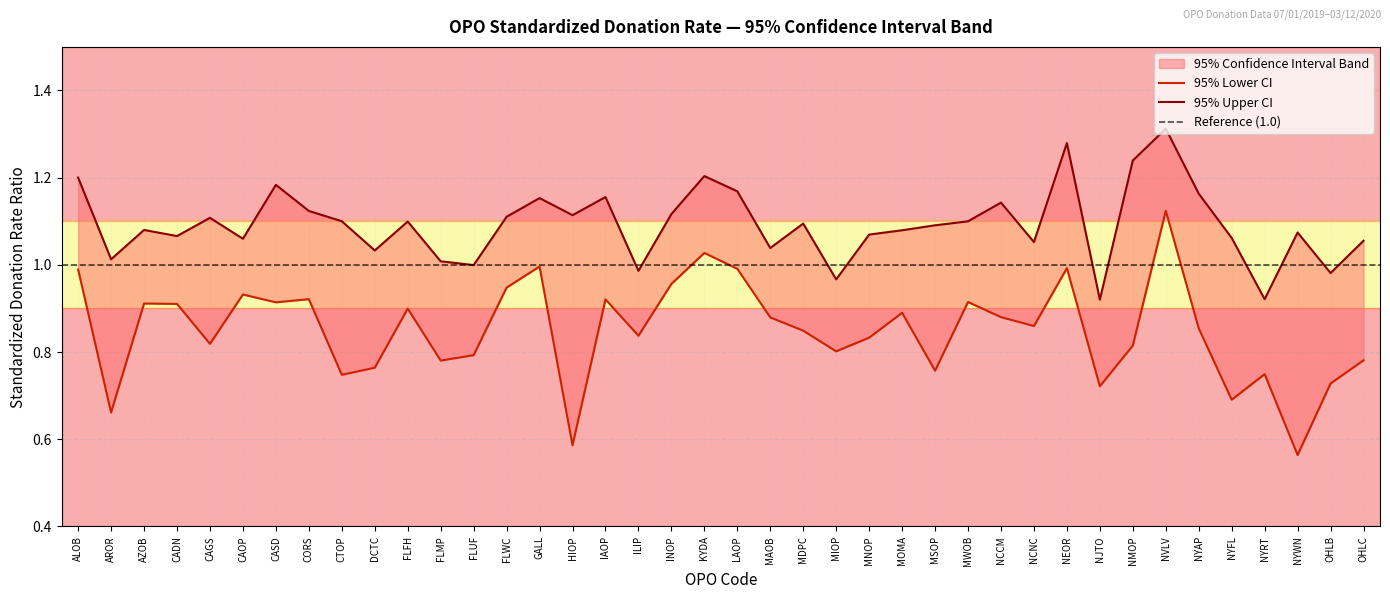

The value of 95% Lower CI at NVLV is 1.7. True or false?

False